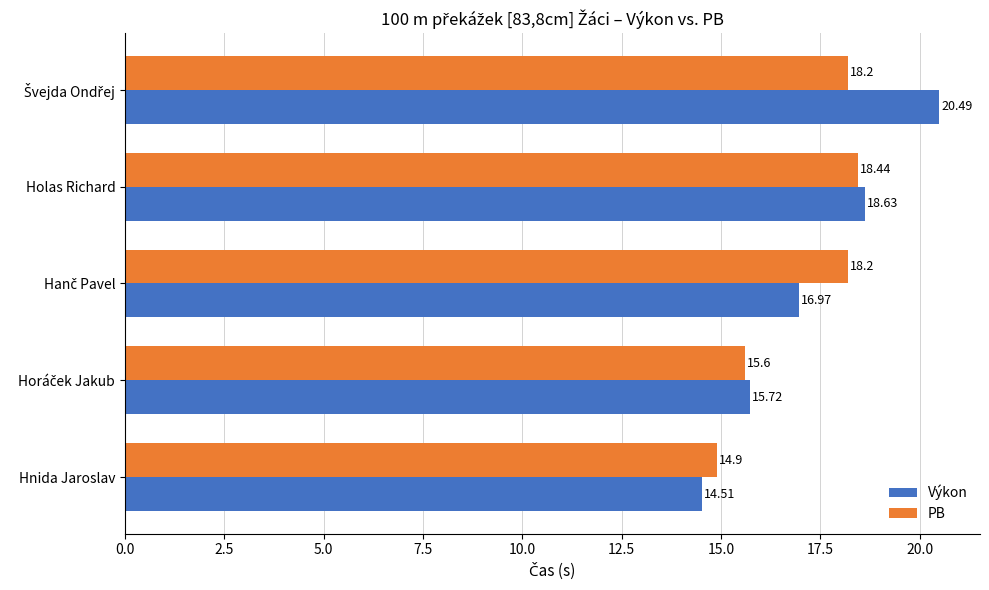

What is the average value of the Výkon series?

17.3